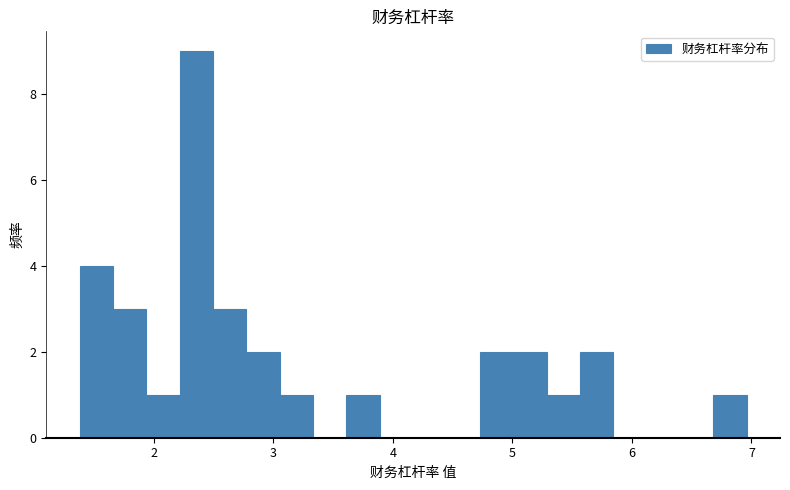

Read against the x-axis, roughly where is the centre of the tallest bar?

2.4